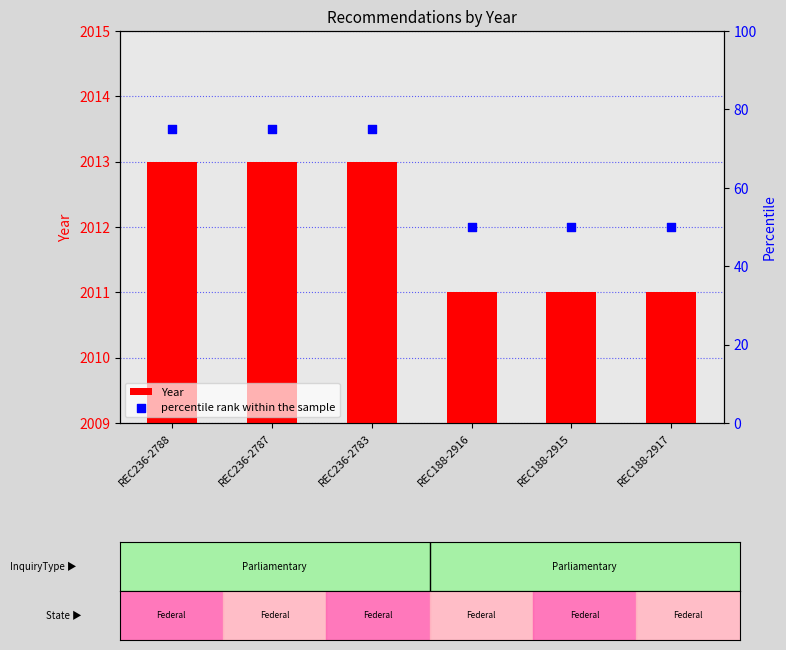

Which series has the largest total across all categories?

Year